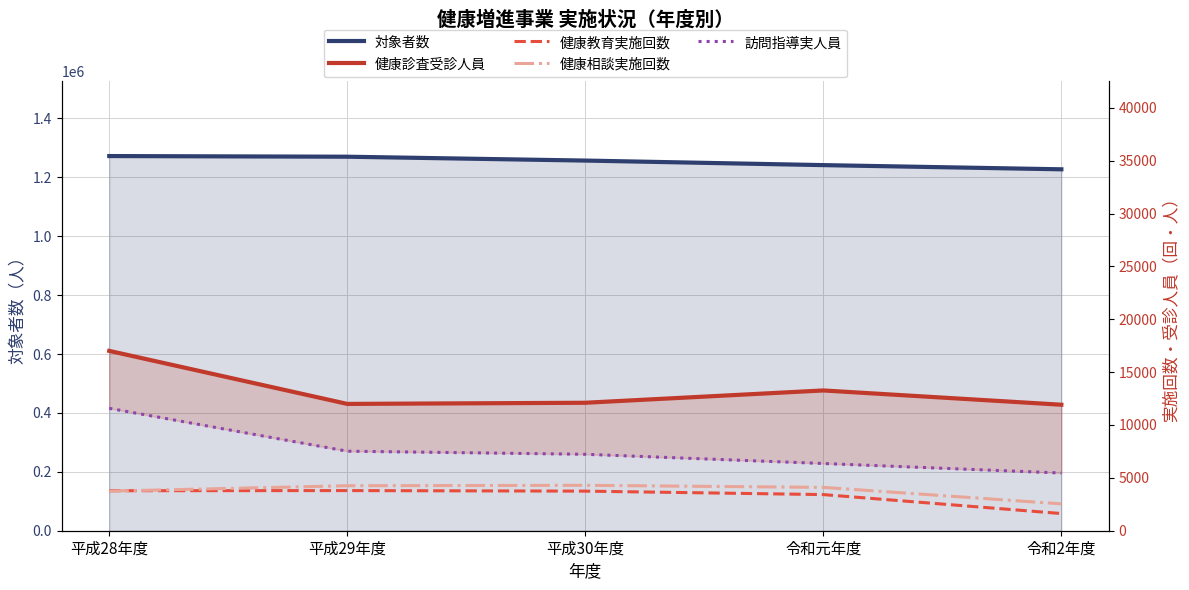

What is the label of the 2nd point from the right?

令和元年度